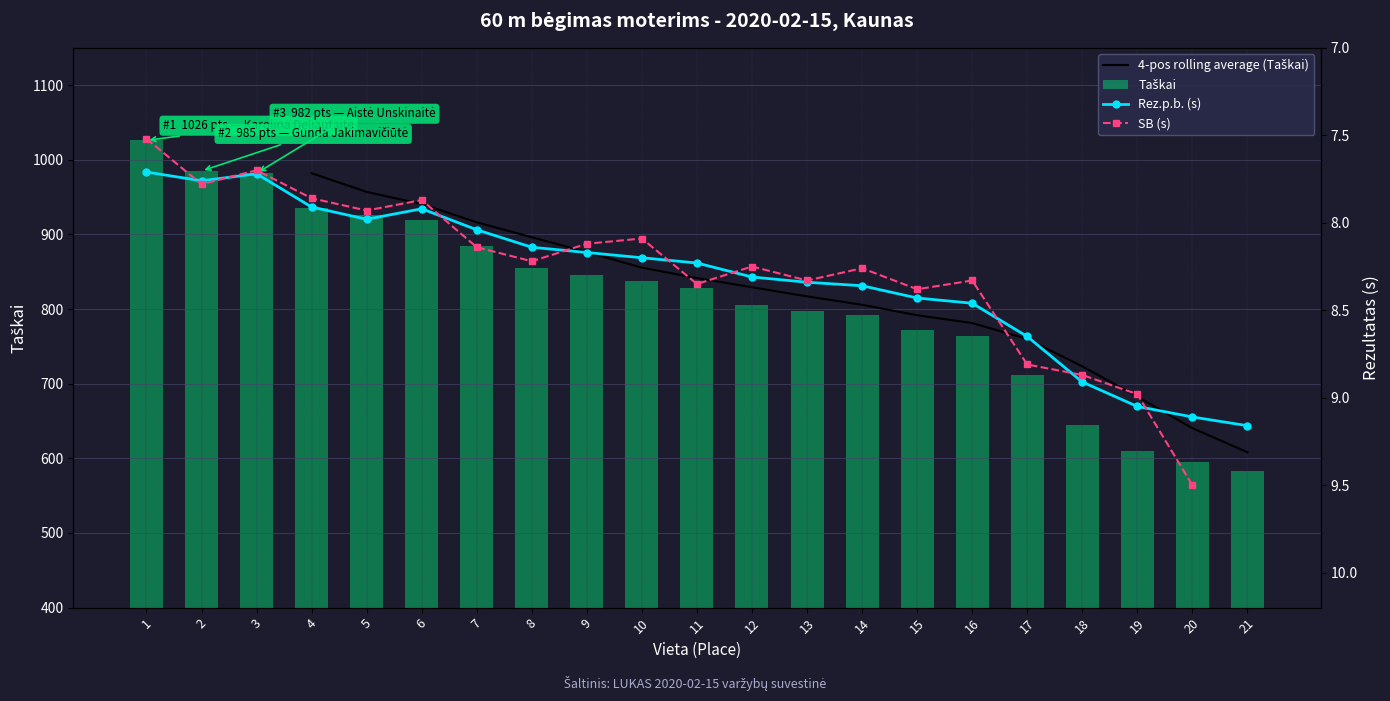

What is the approximate value of Taškai at 16?

764.0